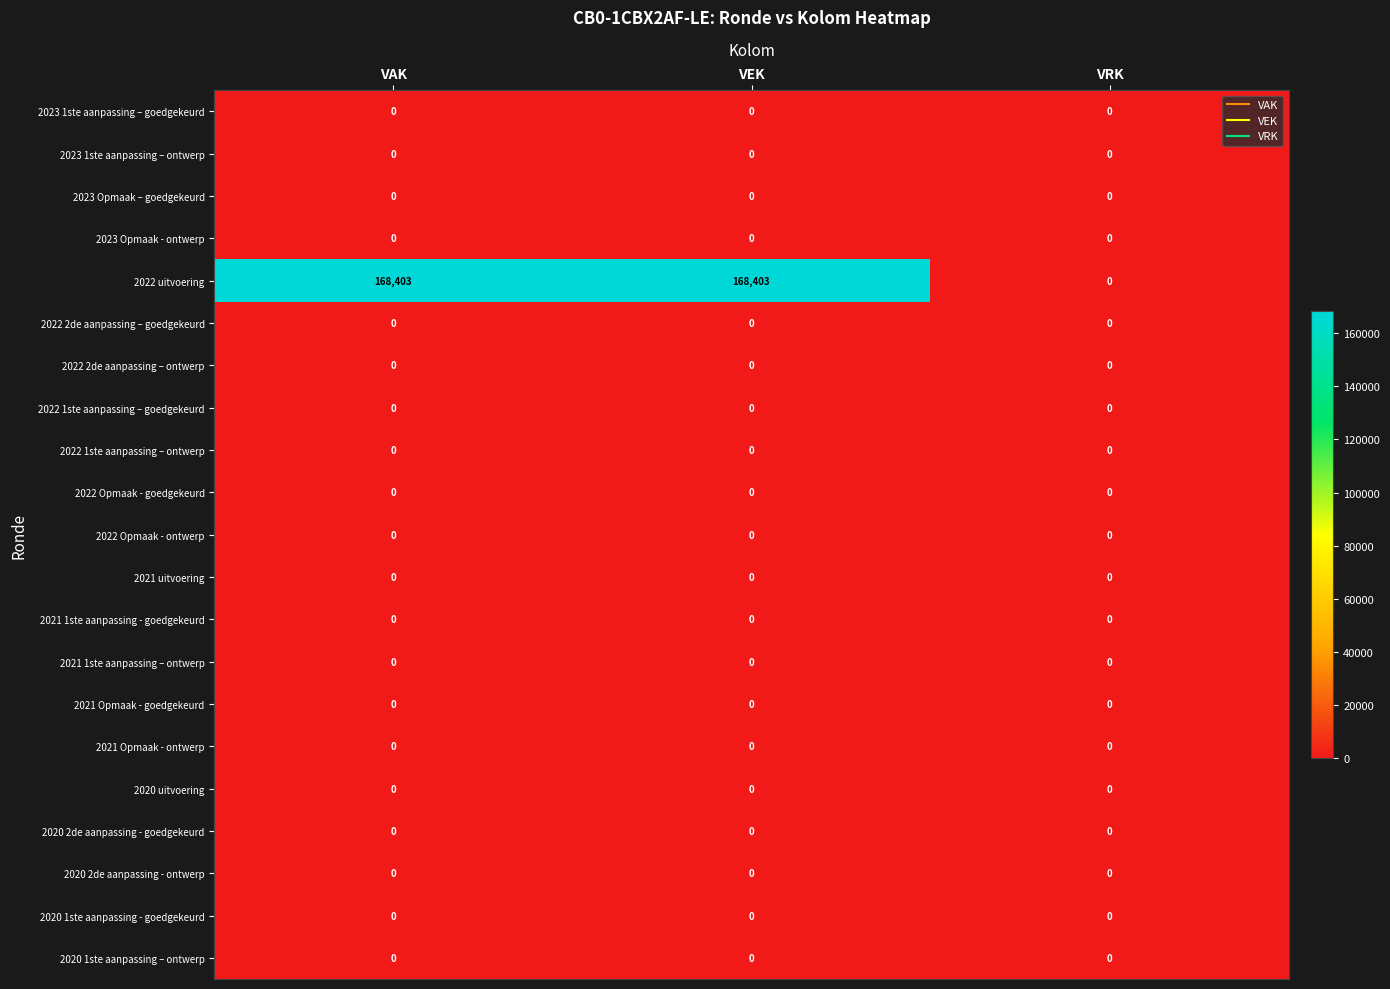

Which series has the largest total across all categories?

2022 uitvoering